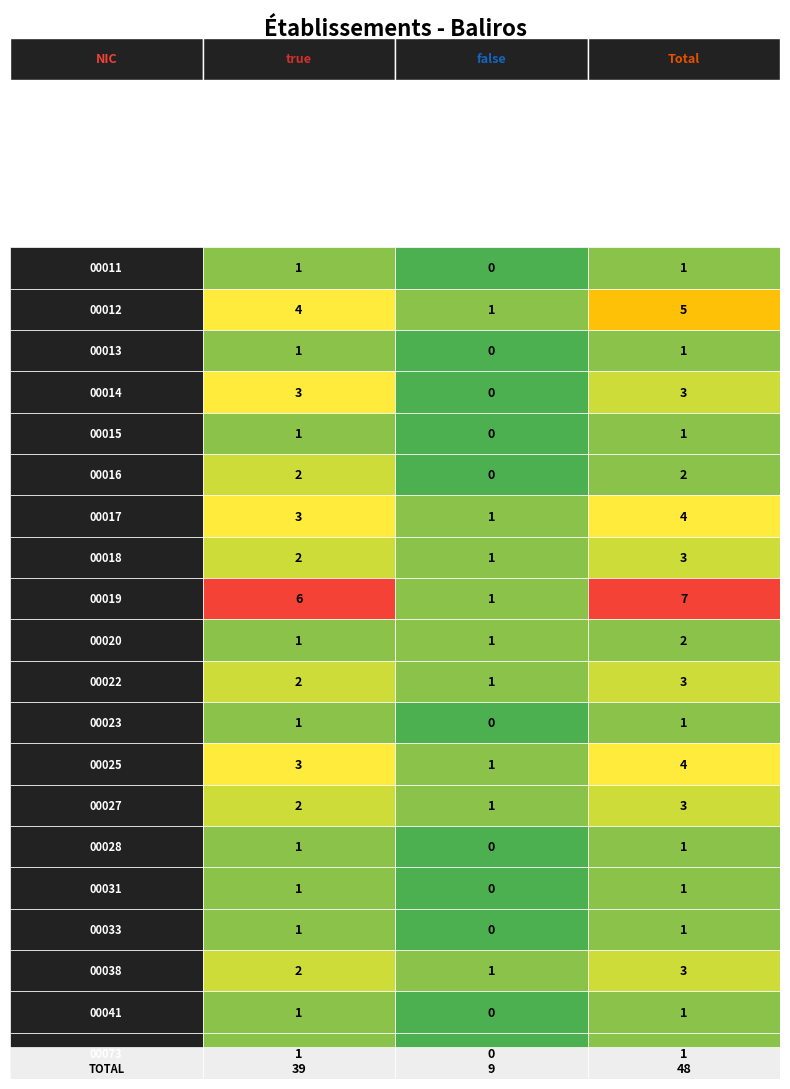

What is the difference between the maximum and minimum values in the r19 series?

1